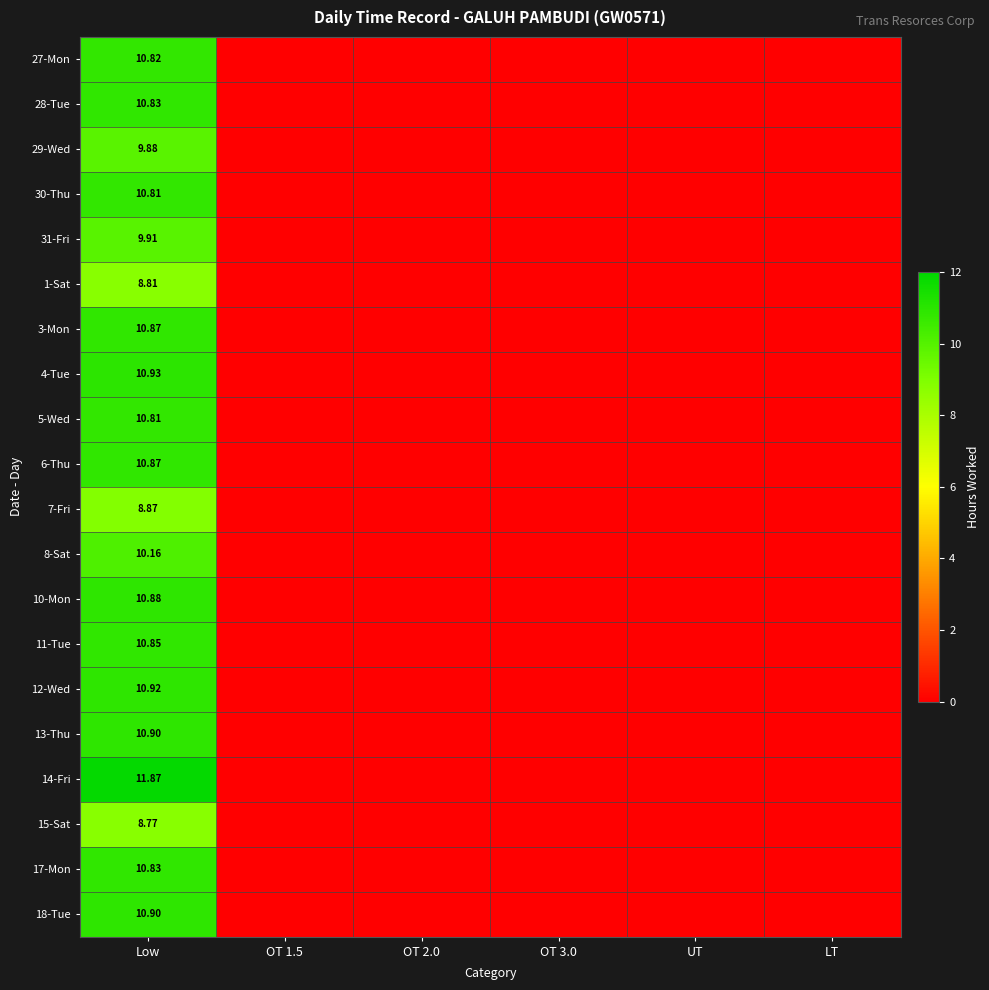

The value of 15-Sat at LT is 0.0. True or false?

True